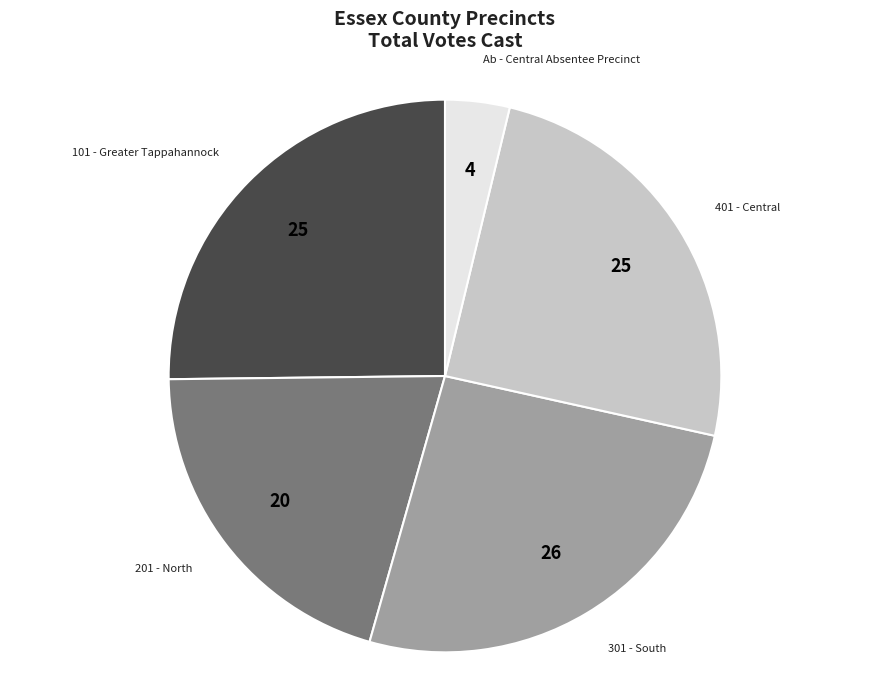

Does any single category account for the majority?

No